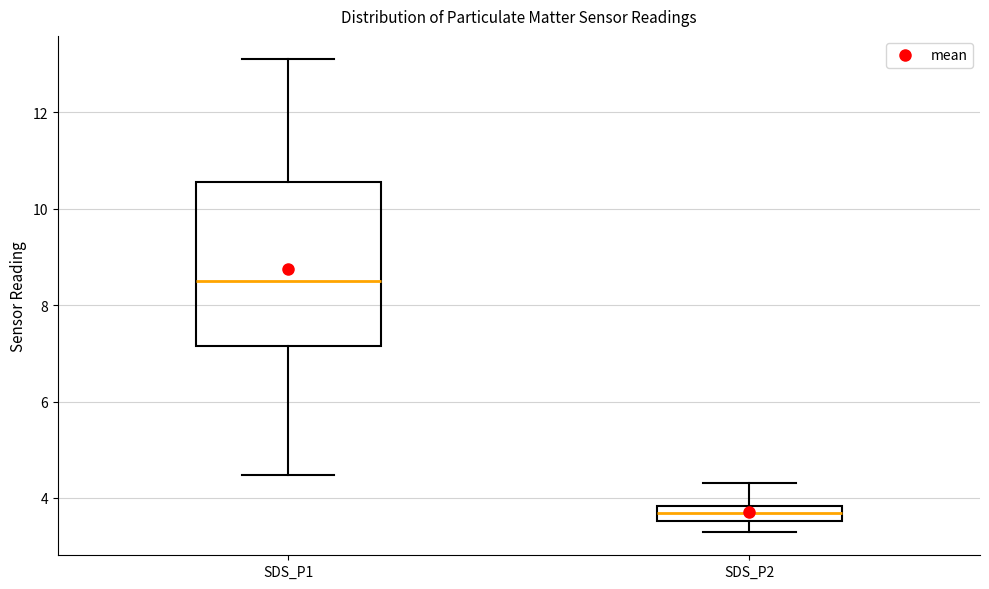

Reading left to right, transcribe this box plot: for each box, give where its median line is, the range the box spans, and where its two whiskers end, as read against the y-axis. The values are not printed on the chart, so give them approximately, as read against the axis.

SDS_P1: median 8.6, box 7.2 to 10.6, whiskers 4.4 to 13.2
SDS_P2: median 3.6 (inside the box), box 3.6 to 3.8, whiskers 3.4 to 4.4